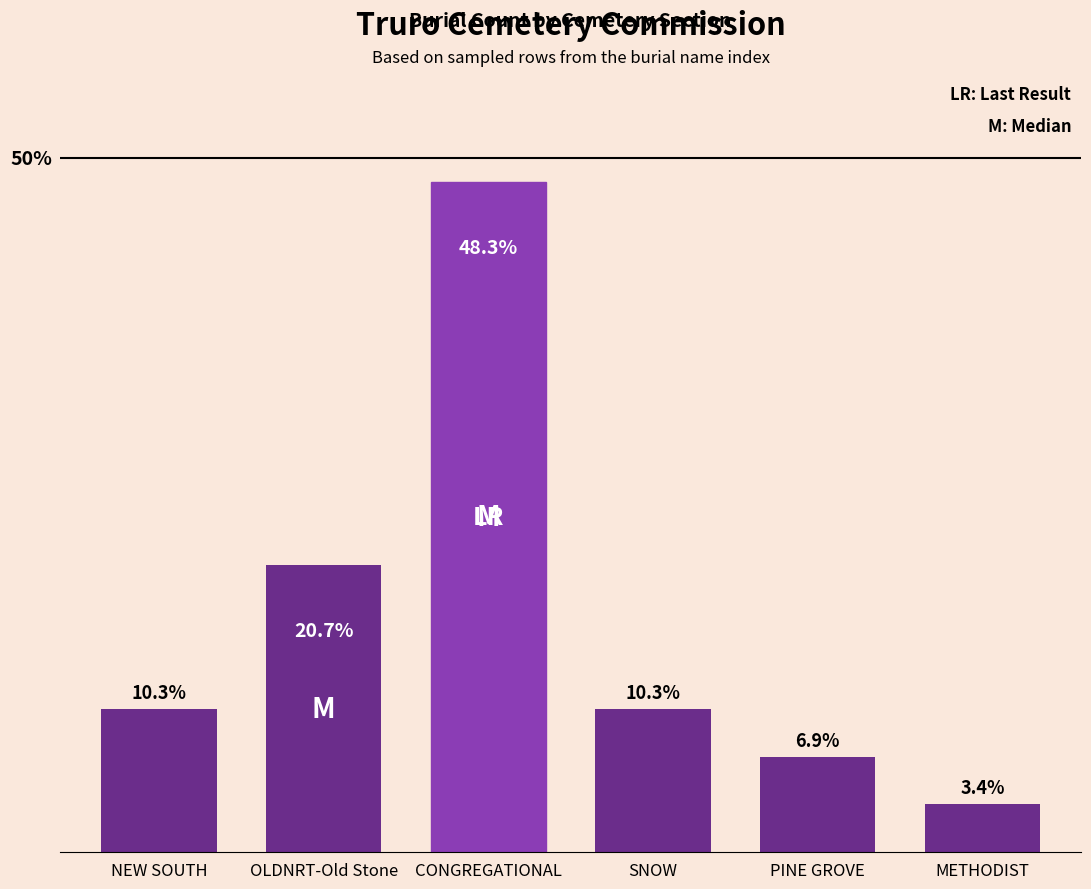

At which category does the chart reach its minimum across all series?

METHODIST